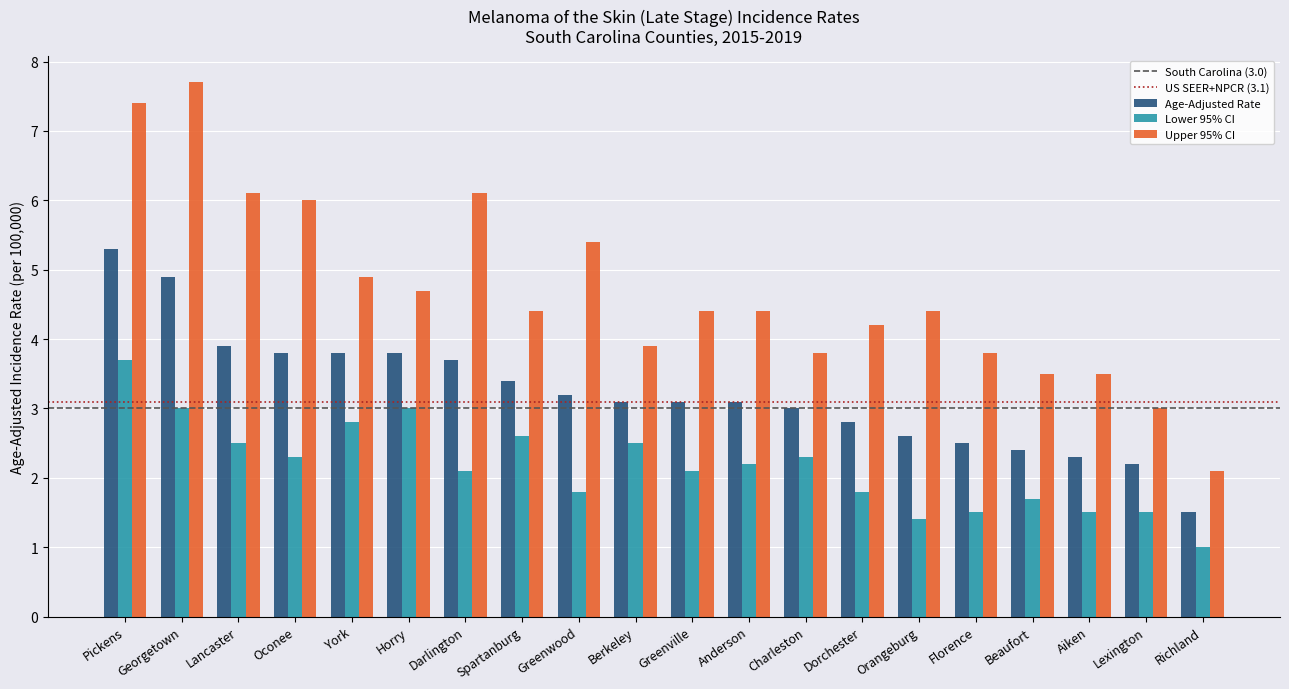

What is the maximum value for Upper 95% CI?

7.7